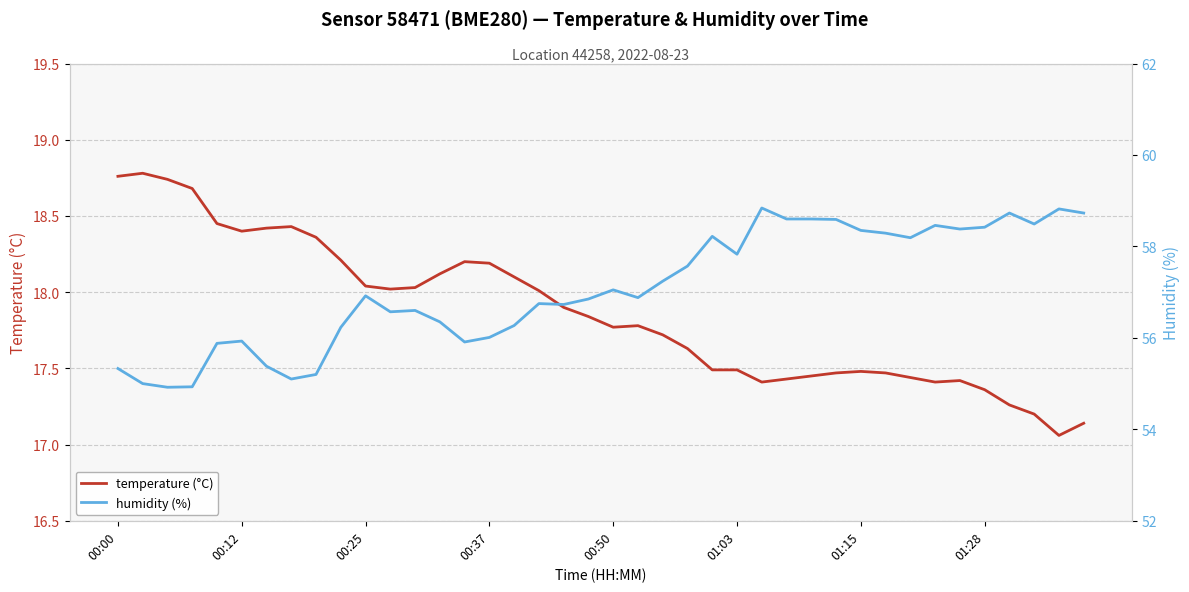

Reading right to left, what are all the values shown in this chart?

temperature (°C): 17.1	17.1	17.2	17.3	17.4	17.4	17.4	17.4	17.5	17.5	17.5	17.4	17.4	17.4	17.5	17.5	17.6	17.7	17.8	17.8	17.8	17.9	18.0	18.1	18.2	18.2	18.1	18.0	18.0	18.0	18.2	18.4	18.4	18.4	18.4	18.4	18.7	18.7	18.8	18.8
humidity (%): 58.7	58.8	58.5	58.7	58.4	58.4	58.5	58.2	58.3	58.4	58.6	58.6	58.6	58.8	57.8	58.2	57.6	57.2	56.9	57.0	56.9	56.7	56.8	56.3	56.0	55.9	56.4	56.6	56.6	56.9	56.2	55.2	55.1	55.4	55.9	55.9	54.9	54.9	55.0	55.3